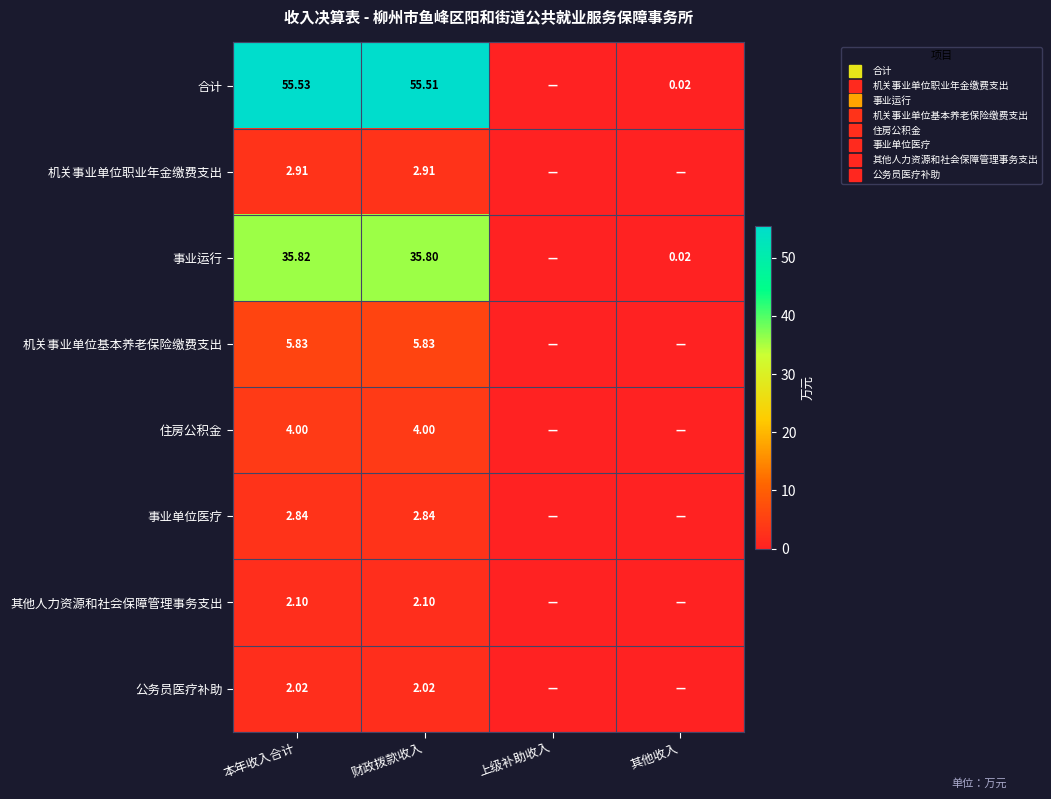

The 机关事业单位基本养老保险缴费支出 series shows 3.4 at 财政拨款收入. True or false?

False